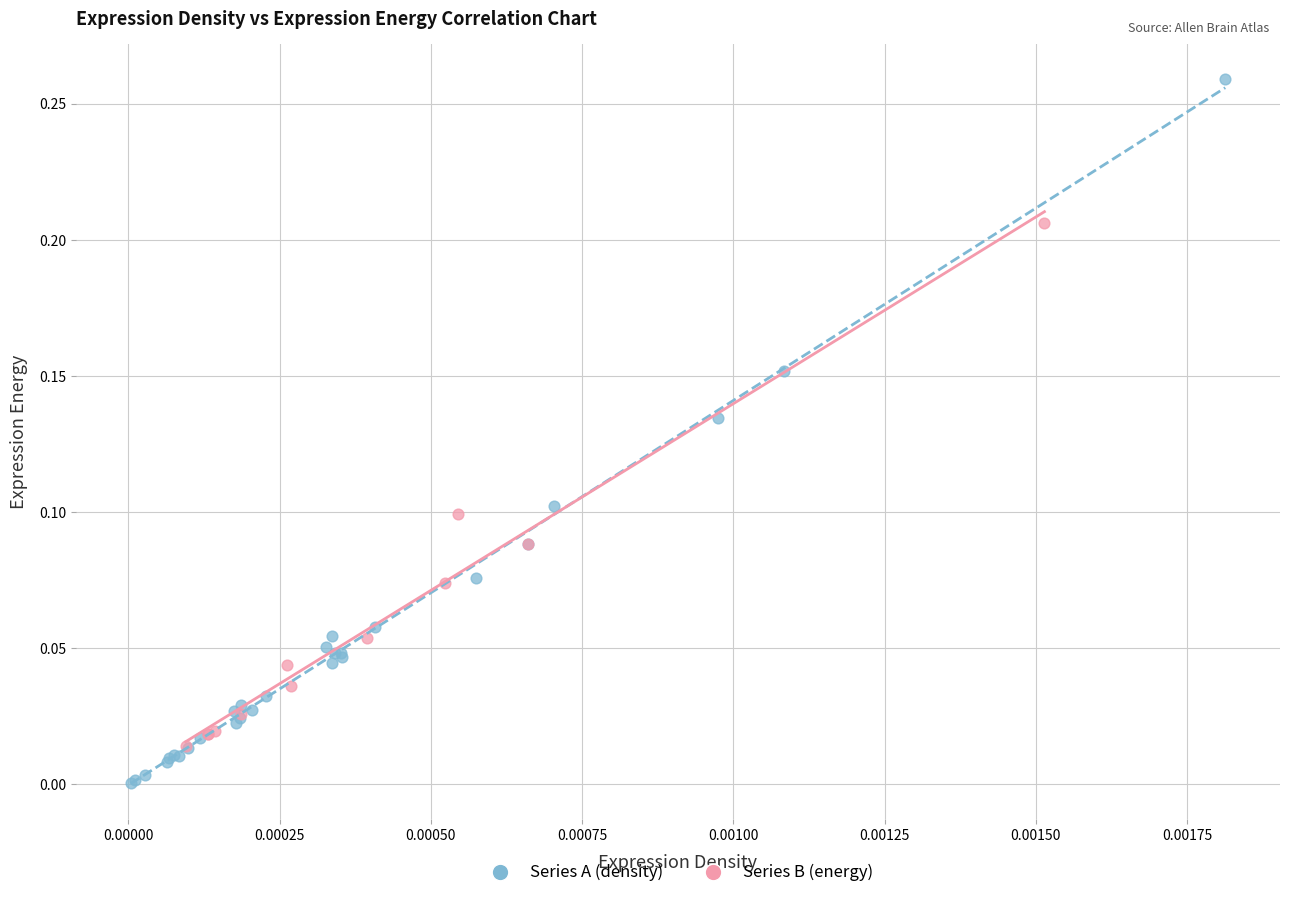

Which series contains the highest Y value?

Series A (density)